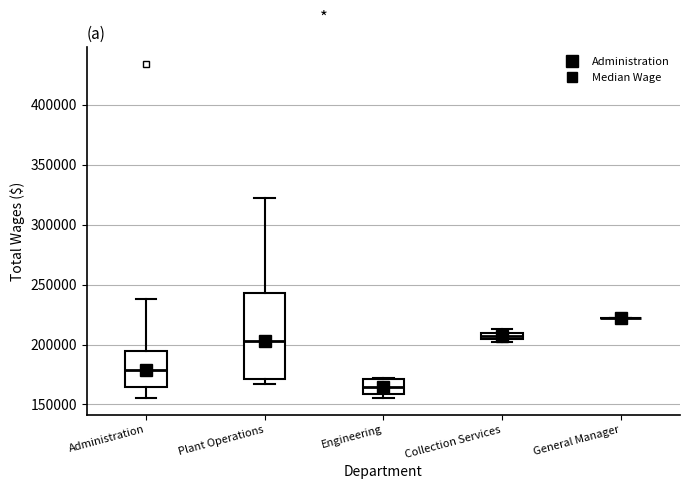

Where is the lower edge of the box for Plant Operations on the y-axis? The values are not printed on the chart, so give them approximately, as read against the axis.

170000